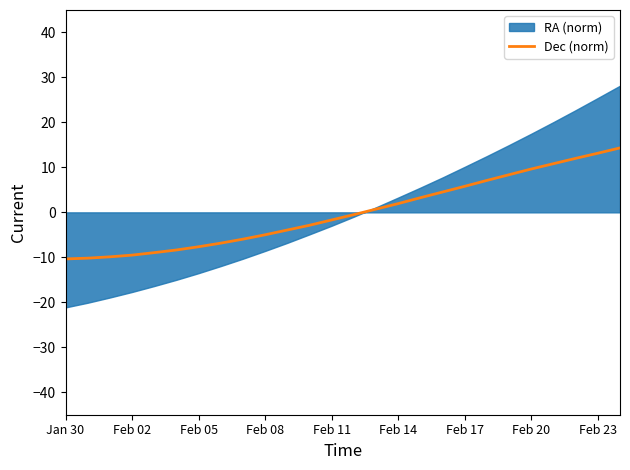

How many data points are above 0?

12